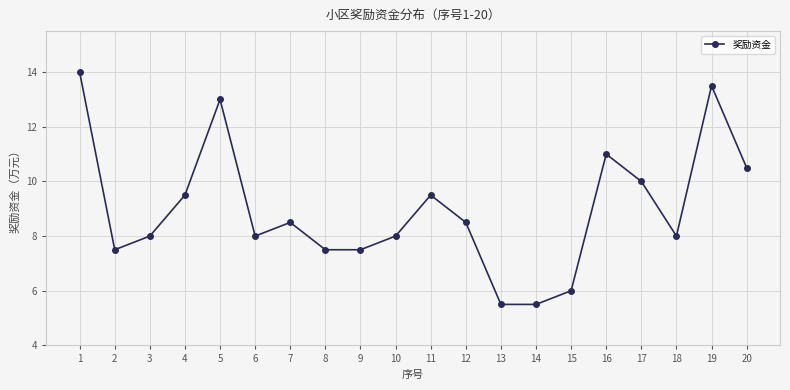

What is the value of the 18th point from the left?

8.0